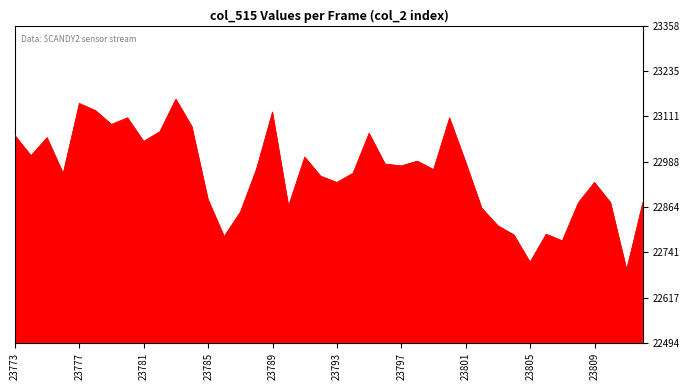

What is the average value?

22957